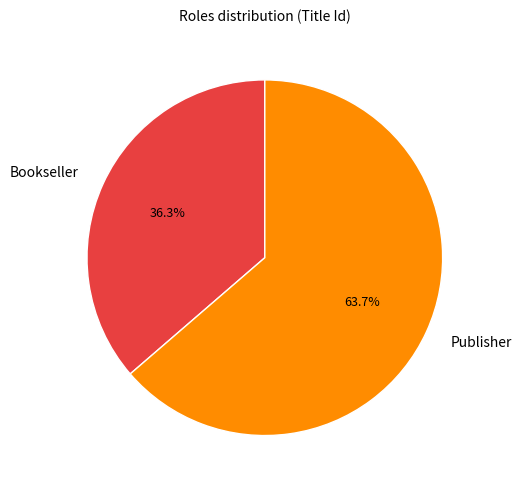

What is the majority slice?

Publisher